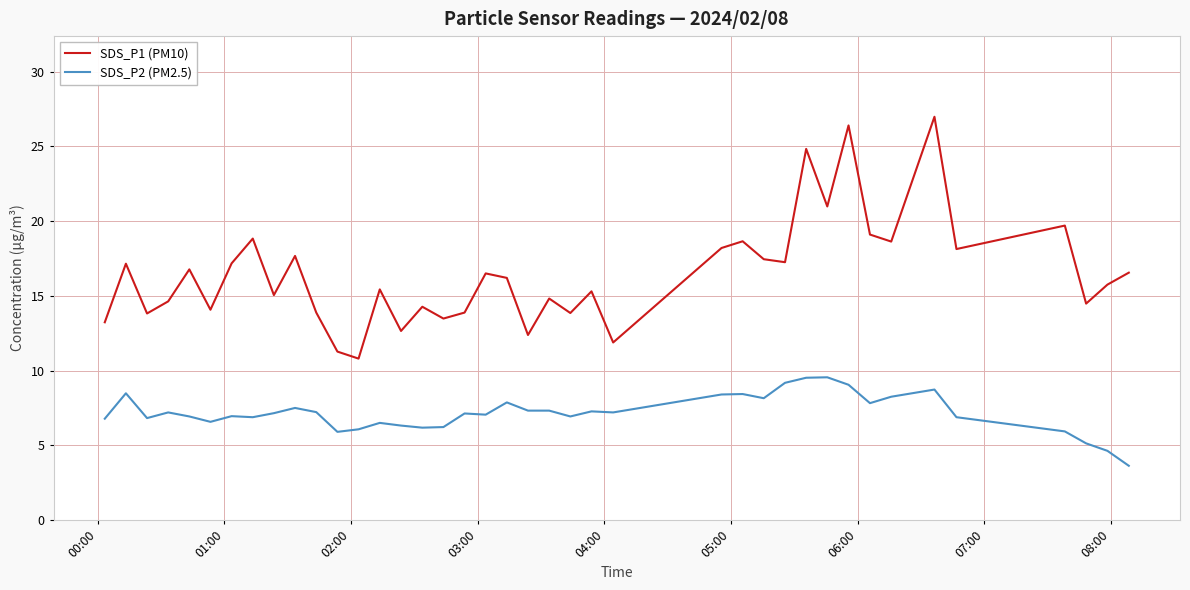

Which series has the widest spread of values?

SDS_P1 (PM10)